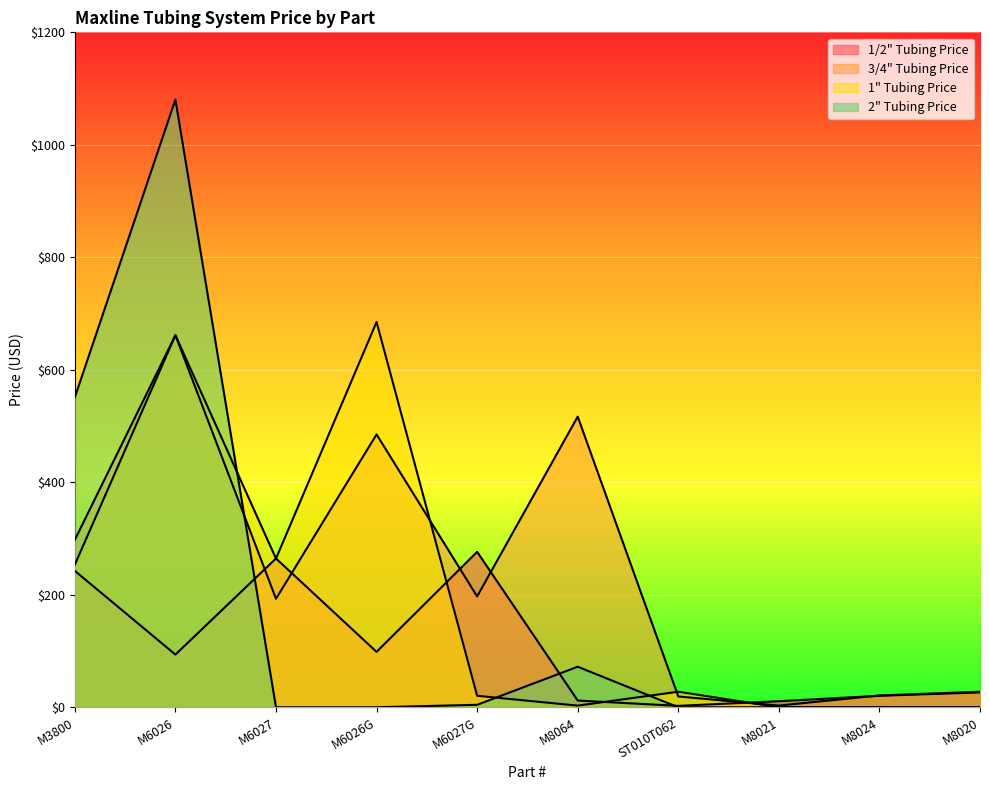

Reading left to right, extract all data points from this chart.

1/2" Tubing Price: 242.5	93.7	264.6	98.5	276.4	12.0	2.5	10.8	20.4	26.4
3/4" Tubing Price: 297.7	661.5	192.9	485.1	197.1	516.7	19.2	3.0	21.0	27.6
1" Tubing Price: 253.6	661.5	264.4	685.0	20.4	2.9	27.6	0.0	0.0	0.0
2" Tubing Price: 551.2	1080.4	0.0	0.0	4.4	72.1	0.0	0.0	0.0	0.0